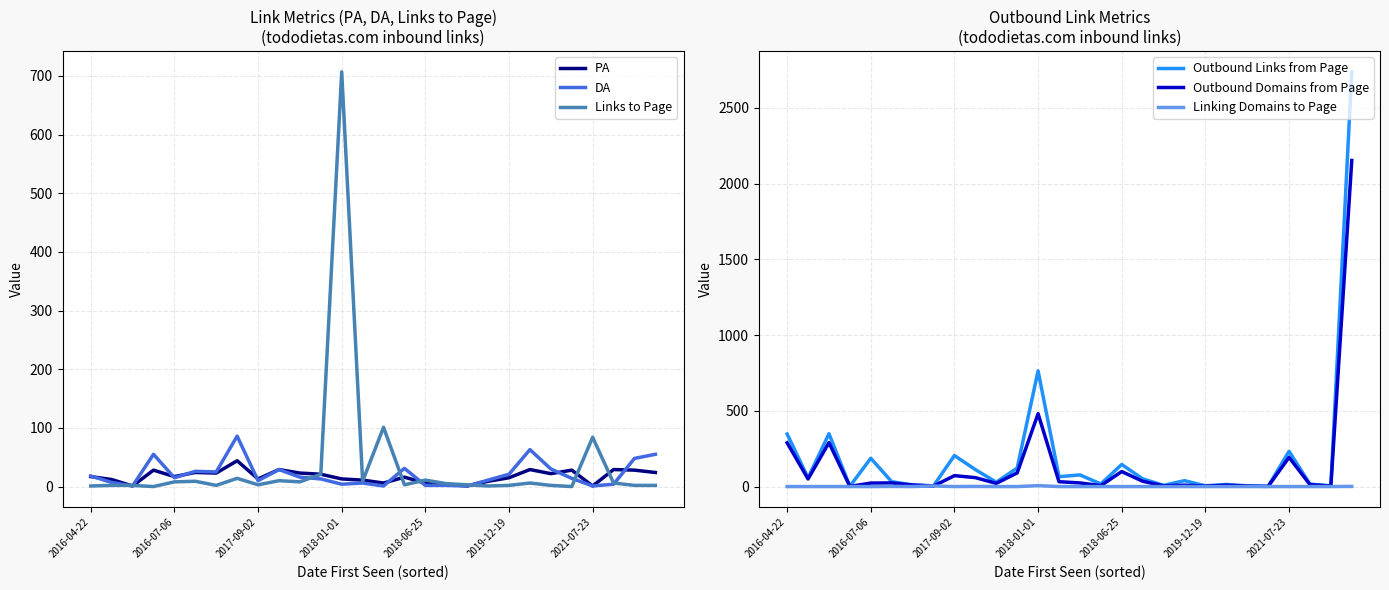

Where is Outbound Domains from Page nearest to the value 1077?

2018-01-01